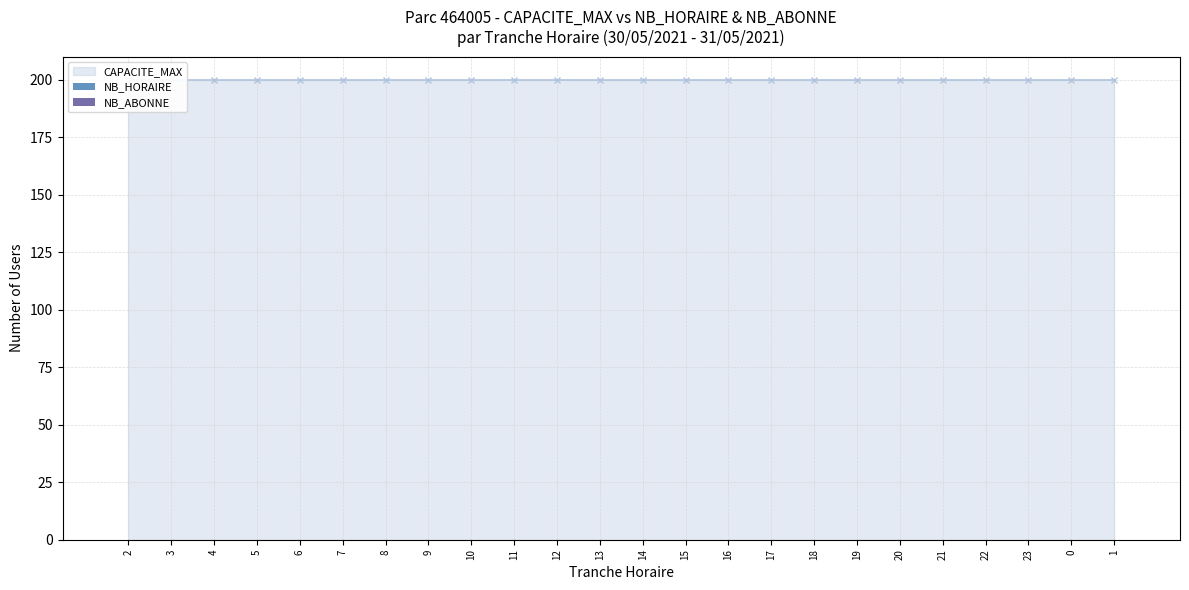

Which series has the largest total across all categories?

CAPACITE_MAX